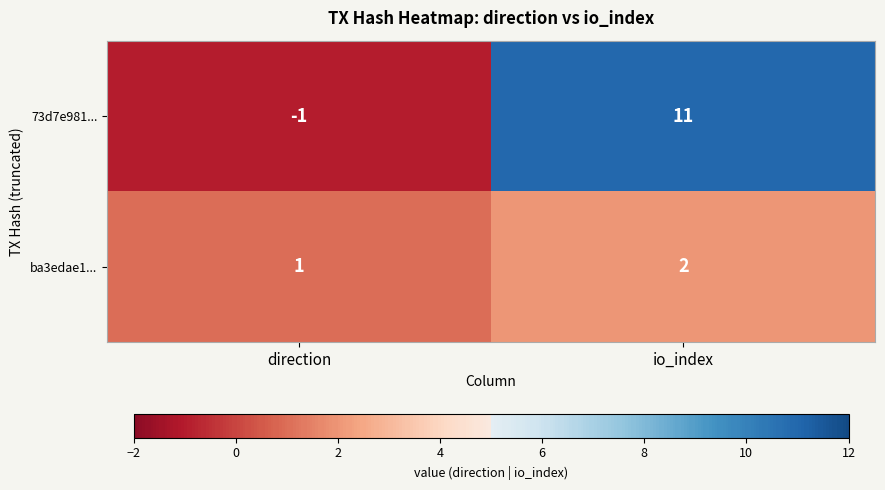

Rank the series at direction from lowest to highest value.

73d7e981..., ba3edae1...